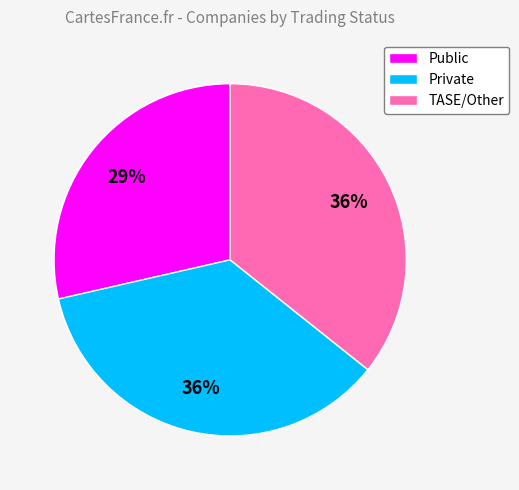

To the nearest percent, what portion does TASE/Other represent?

36%